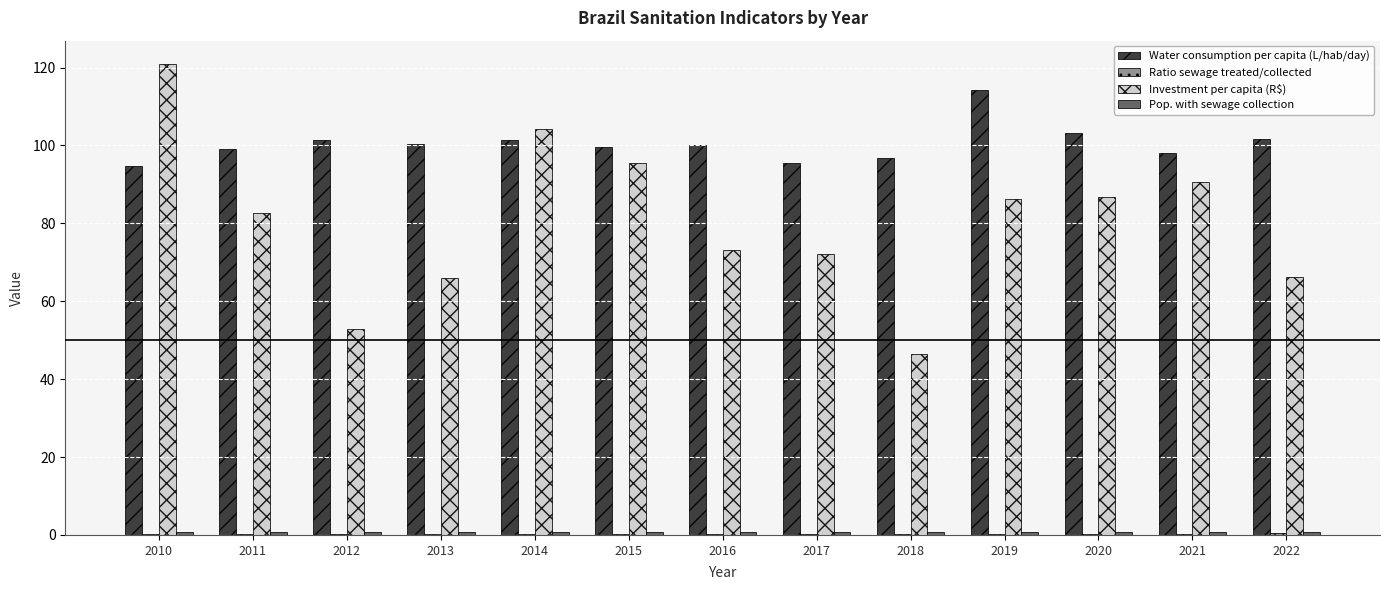

What is the sum of all Investment per capita (R$) values?

1043.9